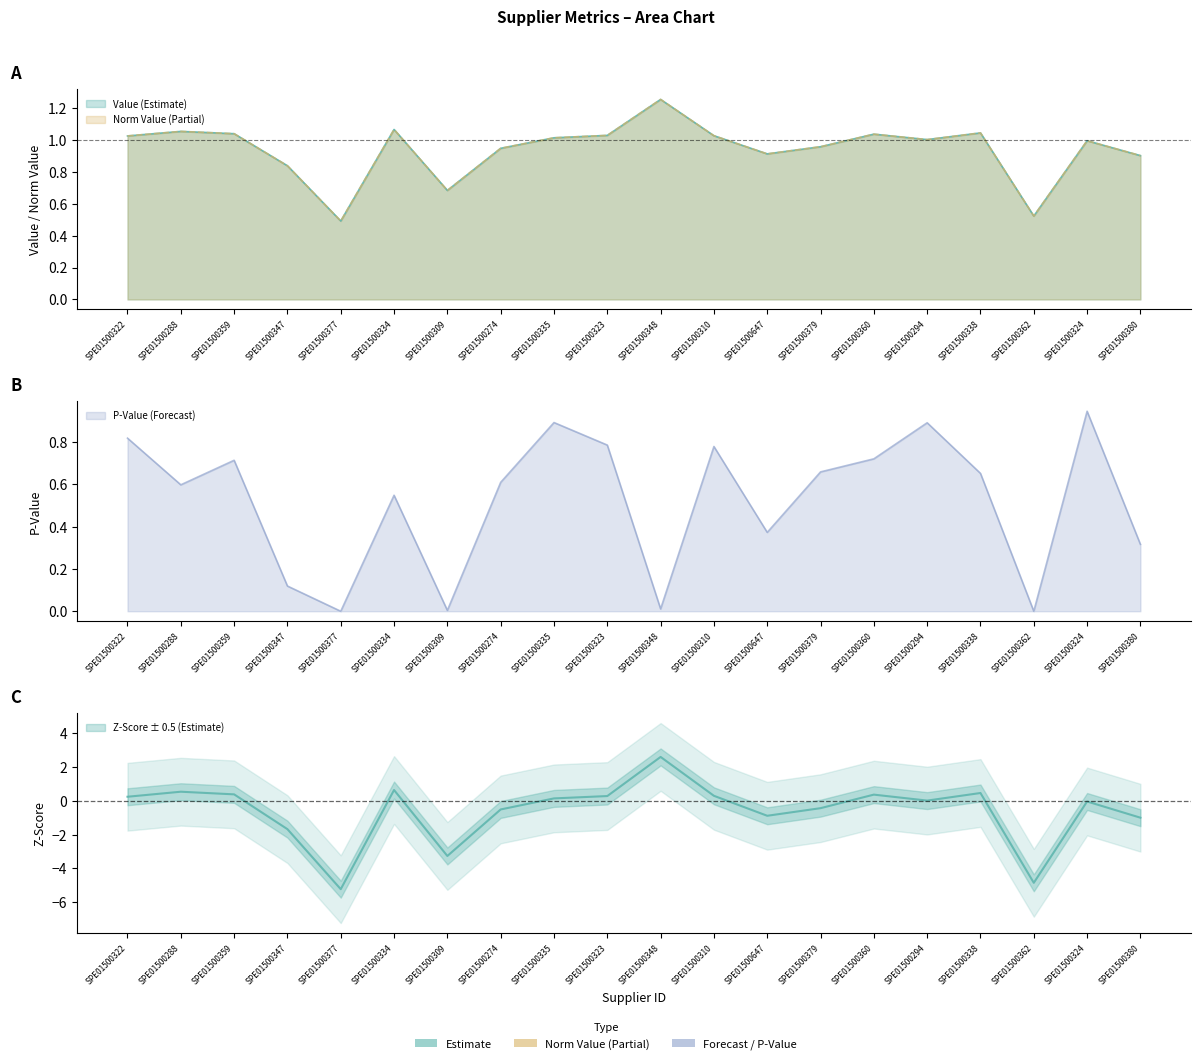

How many interior local valleys does the p_value series have?

6